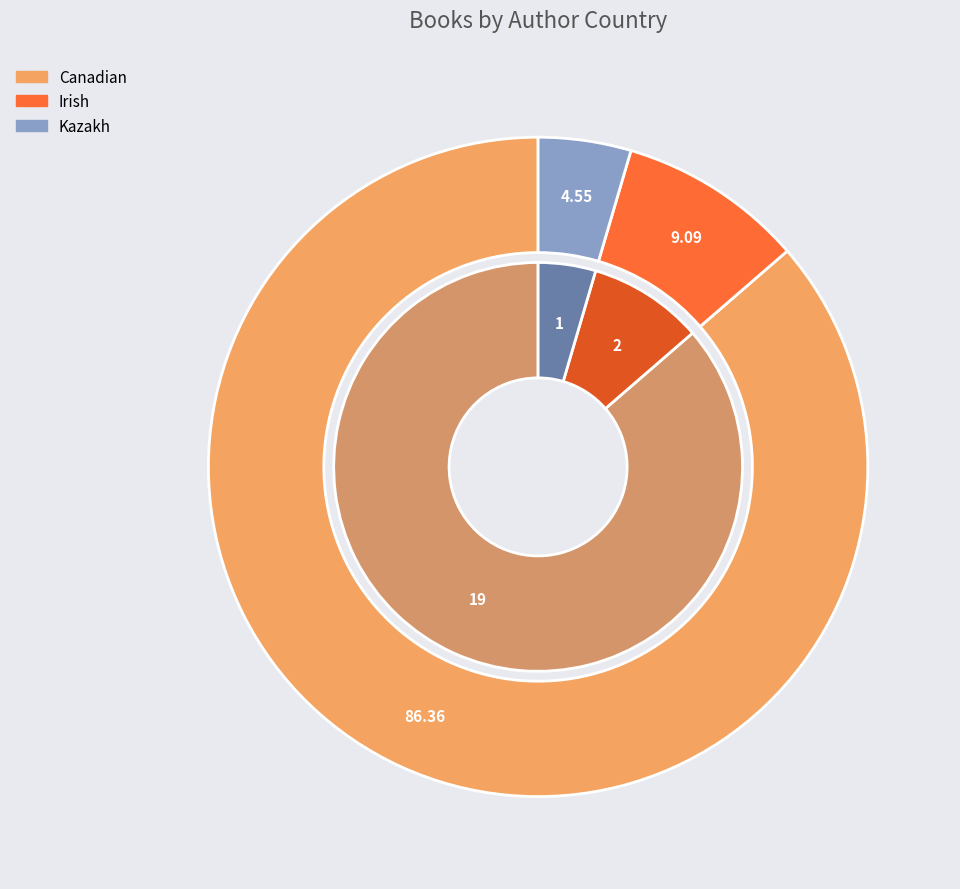

What percentage is the Irish slice, to the nearest percent?

9%